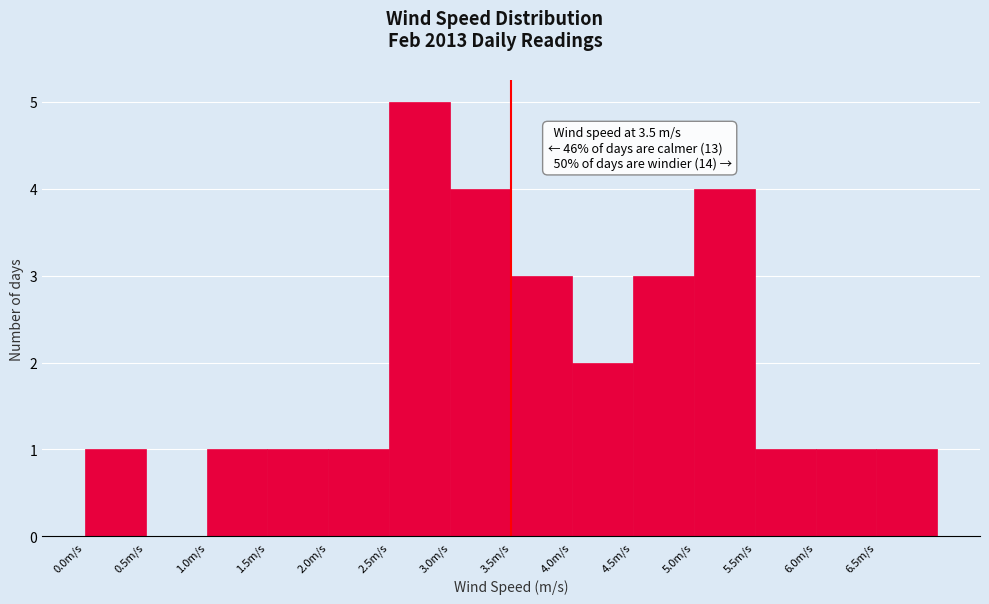

Over which range of the x-axis is the bar tallest?

2.5 to 3.0